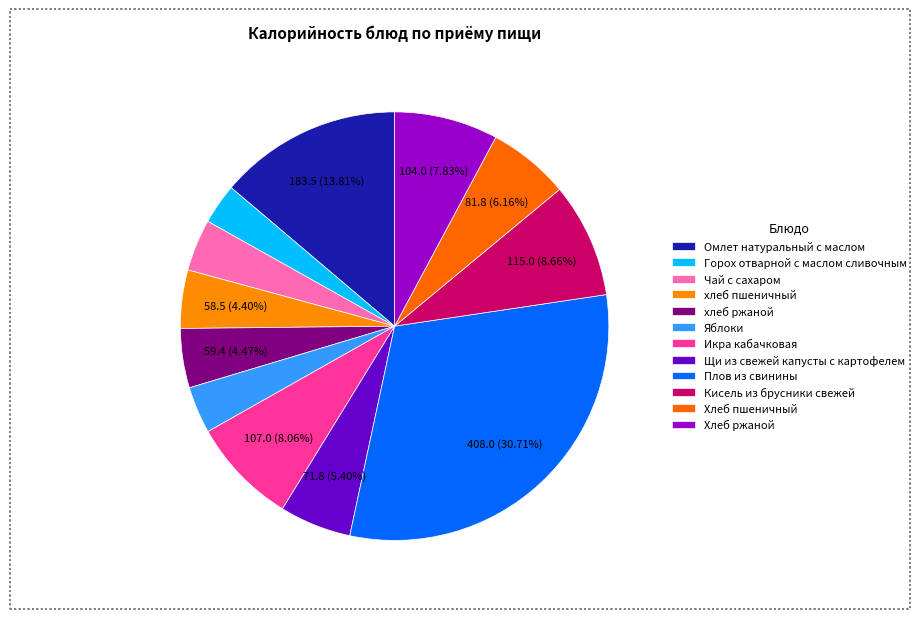

What is the change in value from Горох отварной с маслом сливочным to Кисель из брусники свежей?

+74.4